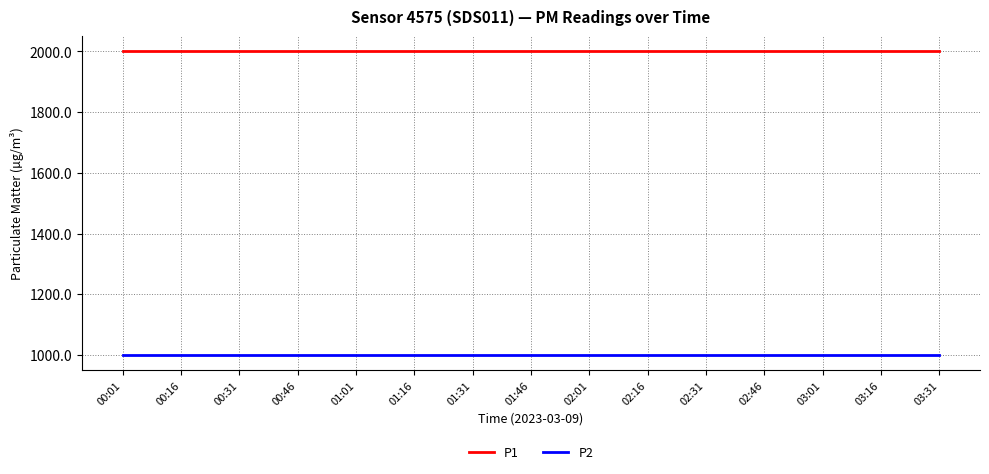

What is the minimum value for P2?

999.9